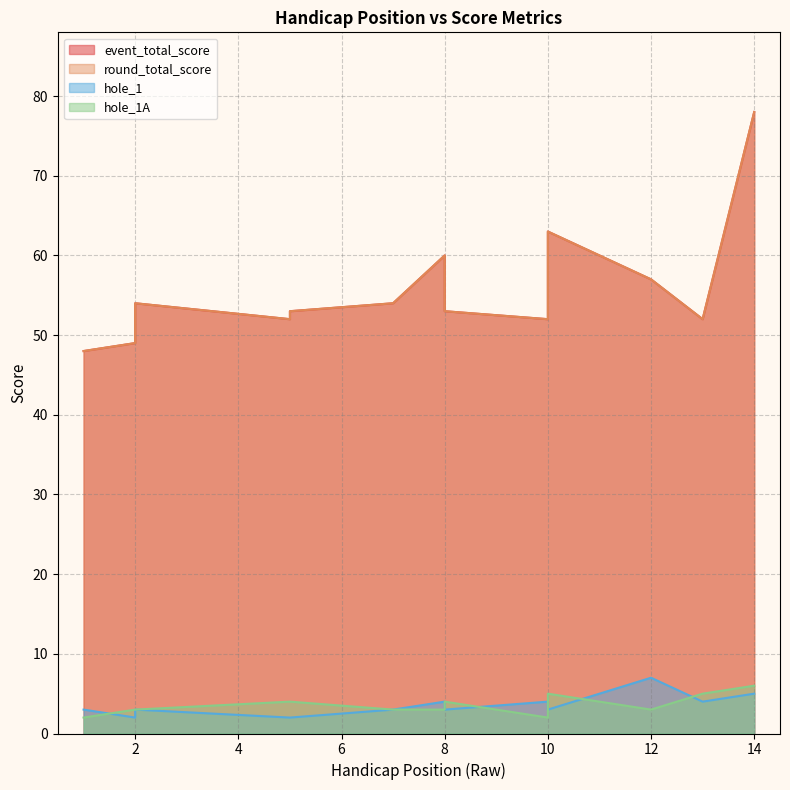

Reading left to right, what are all the values shown in this chart?

event_total_score: 48	49	49	54	52	53	54	60	53	52	63	57	52	78
round_total_score: 48	49	49	54	52	53	54	60	53	52	63	57	52	78
hole_1: 3	2	2	3	2	2	3	4	3	4	3	7	4	5
hole_1A: 2	3	3	3	4	4	3	3	4	2	5	3	5	6